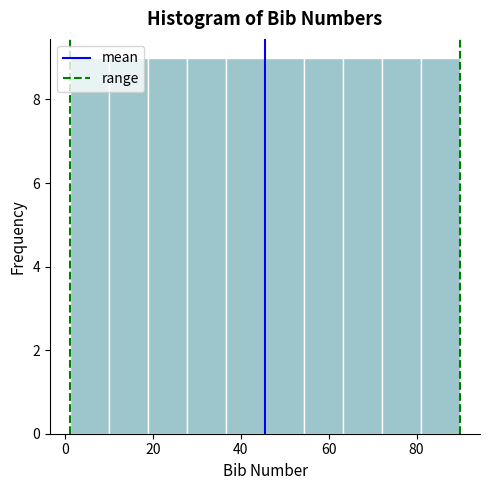

Reading left to right, transcribe this chart: for each bar, give the range it covers on the x-axis and its height. Neither the bar edges nor the heights are printed on the chart, so give them approximately, as read against the axes.

2 to 10: 9
10 to 18: 9
18 to 28: 9
28 to 36: 9
36 to 46: 9
46 to 54: 9
54 to 64: 9
64 to 72: 9
72 to 82: 9
82 to 90: 9